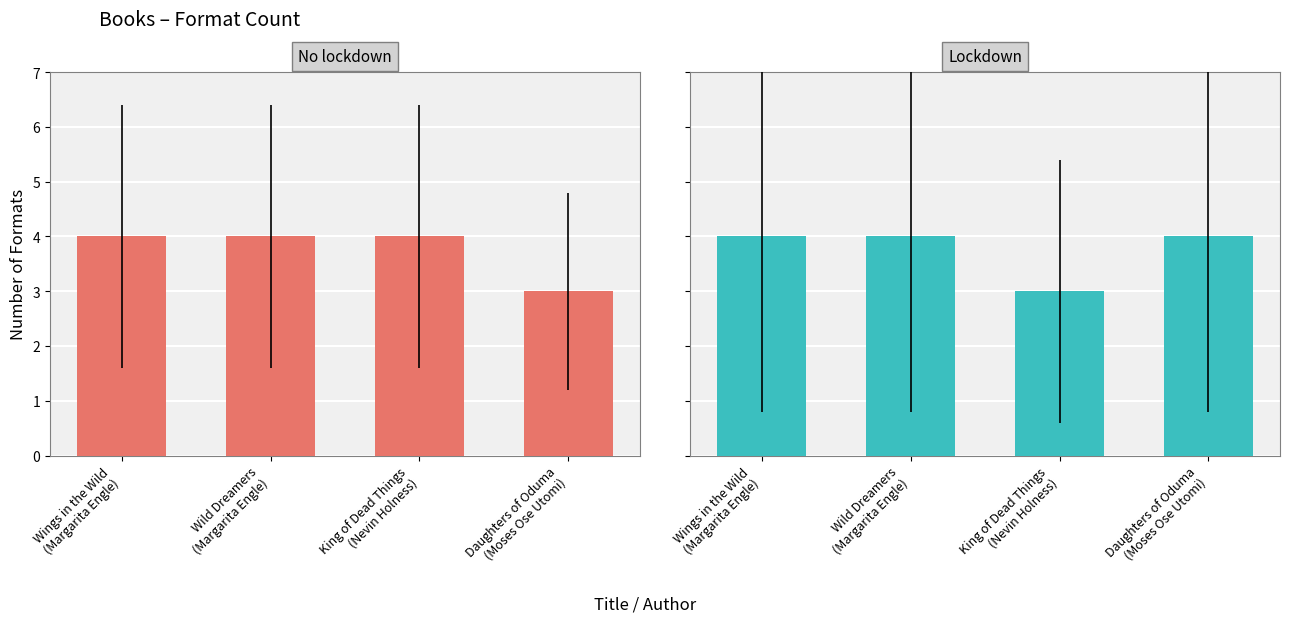

How many data points does each series have?

4